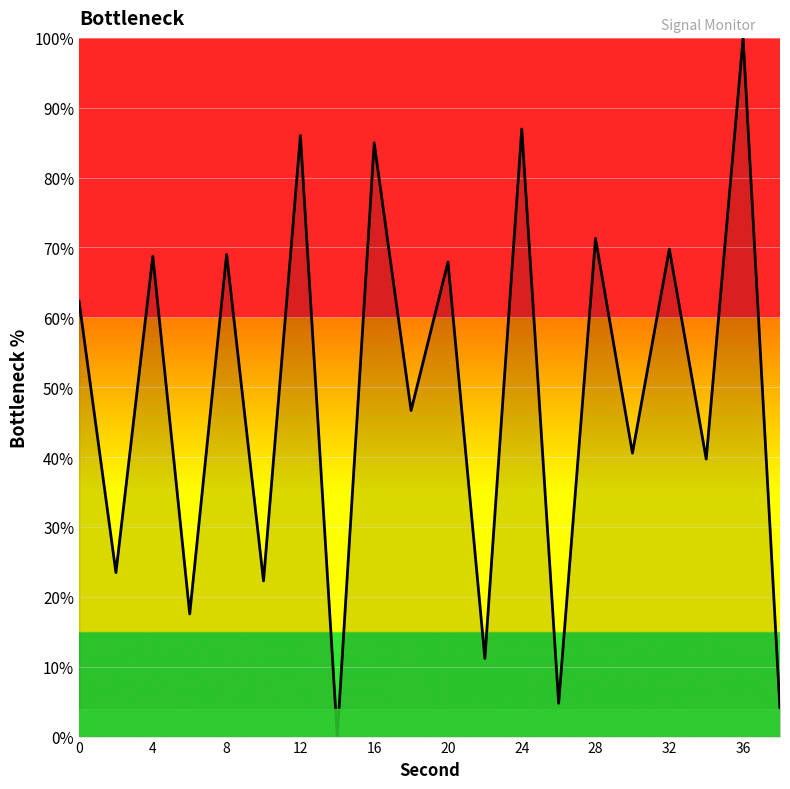

What is the difference between the maximum and minimum values?

100.0